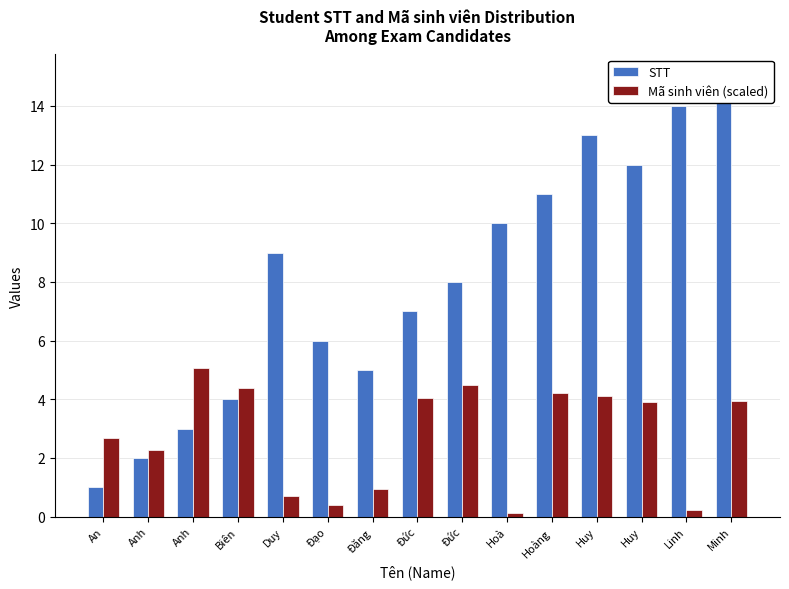

At which category is the sum across all series the highest?

Minh